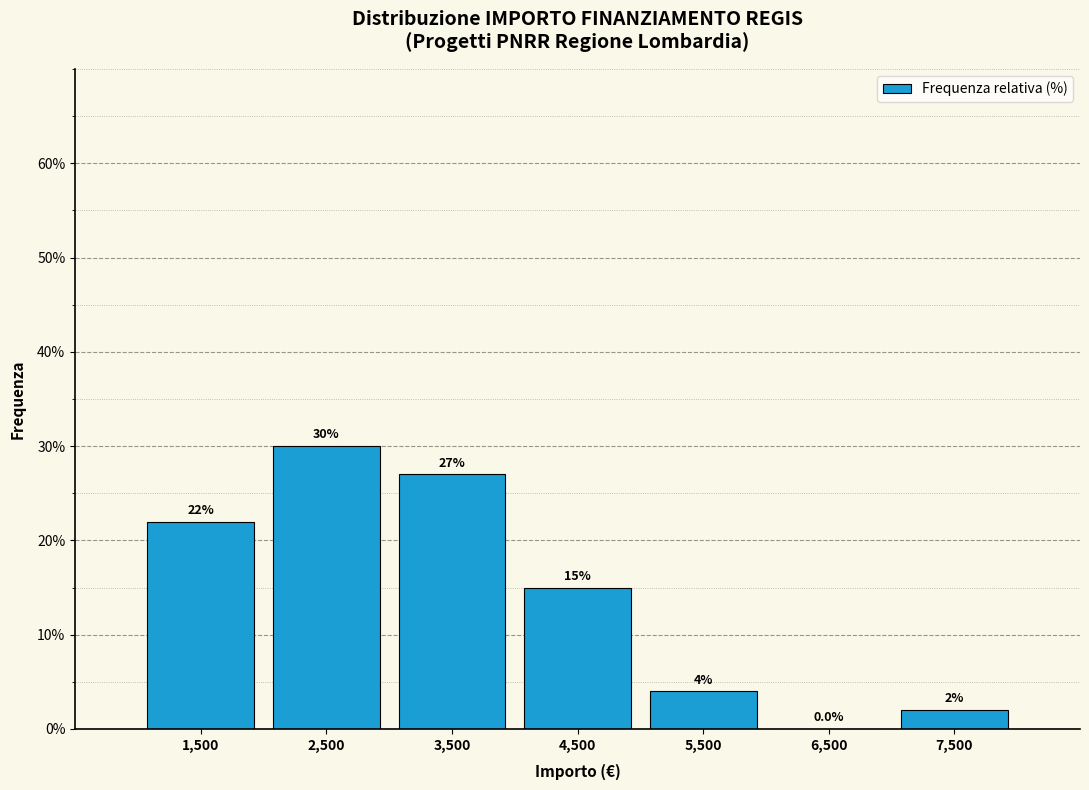

Reading left to right, transcribe this chart: for each bar, give the range it covers on the x-axis and its height.

1000 to 2000: 22.0
2000 to 3000: 30.0
3000 to 4000: 27.0
4000 to 5000: 15.0
5000 to 6000: 4.0
6000 to 7000: 0.0
7000 to 8000: 2.0